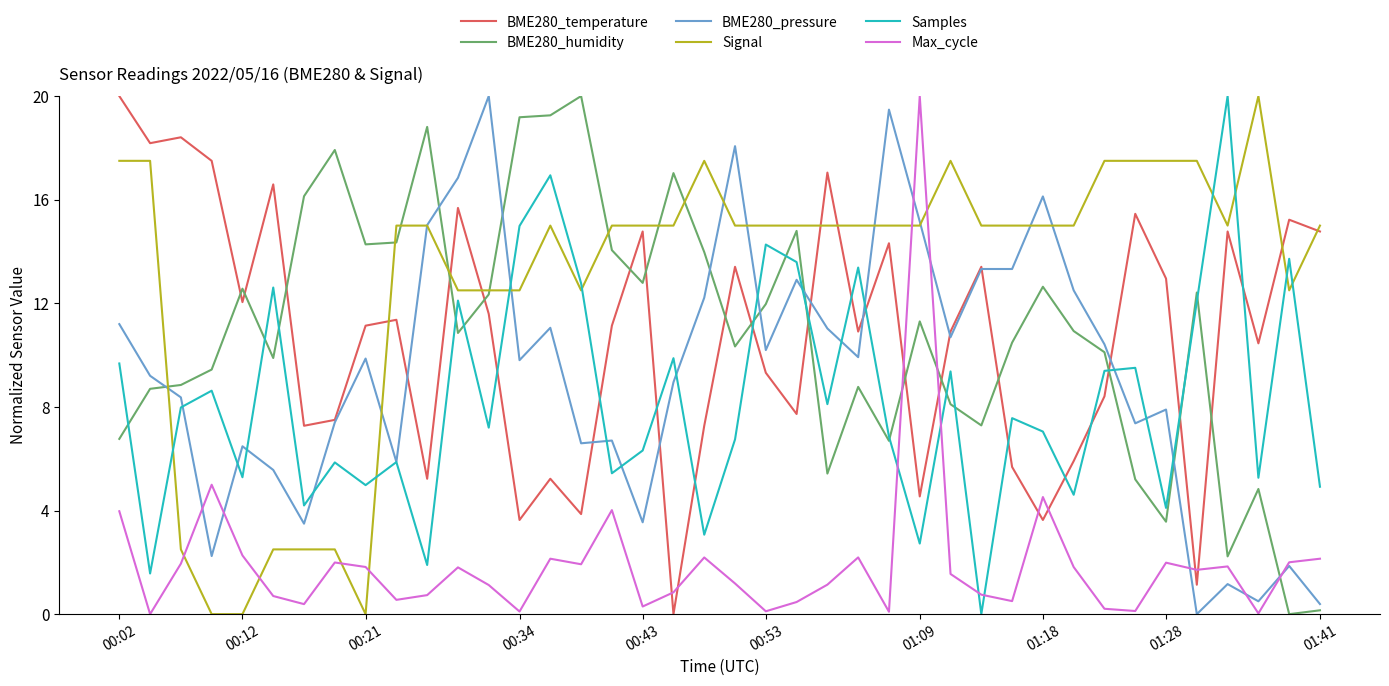

How many intersections are there between BME280_temperature and Samples?

14